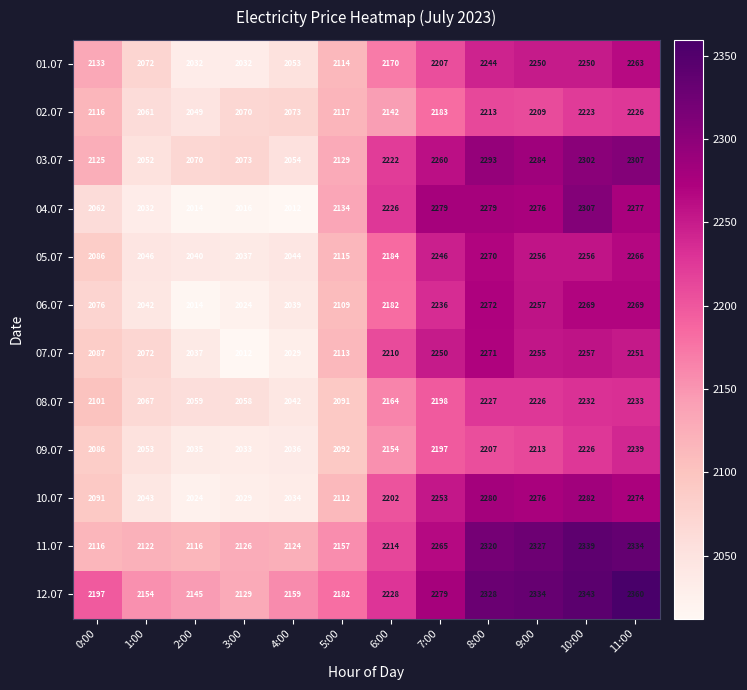

Is it true that 03.07 equals 2260 at 7:00?

True